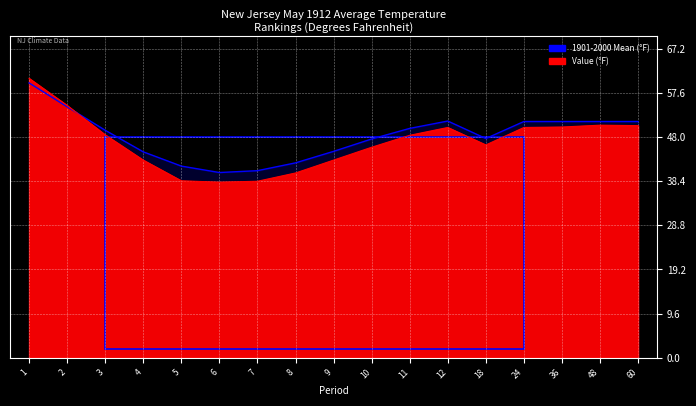

List the labels in order of 1901-2000 Mean value, largest first.

1, 2, 12, 24, 36, 48, 60, 11, 3, 18, 10, 9, 4, 8, 5, 7, 6